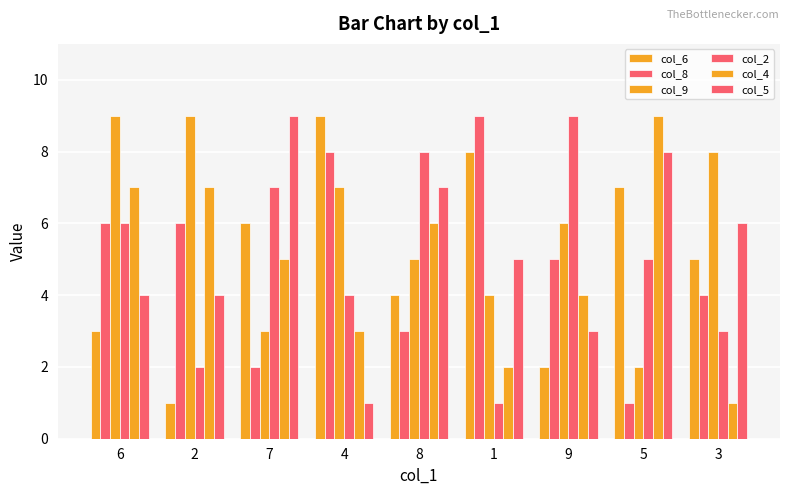

Reading right to left, list all the values displayed in this chart.

col_6: 3=5	5=7	9=2	1=8	8=4	4=9	7=6	2=1	6=3
col_8: 3=4	5=1	9=5	1=9	8=3	4=8	7=2	2=6	6=6
col_9: 3=8	5=2	9=6	1=4	8=5	4=7	7=3	2=9	6=9
col_2: 3=3	5=5	9=9	1=1	8=8	4=4	7=7	2=2	6=6
col_4: 3=1	5=9	9=4	1=2	8=6	4=3	7=5	2=7	6=7
col_5: 3=6	5=8	9=3	1=5	8=7	4=1	7=9	2=4	6=4